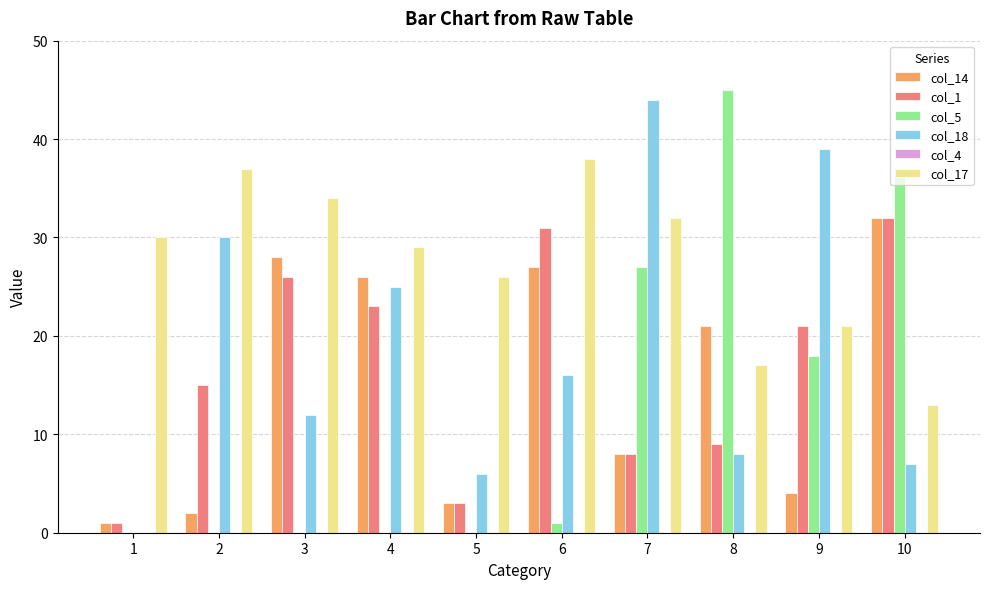

What is the highest value of the col_5 series?

45